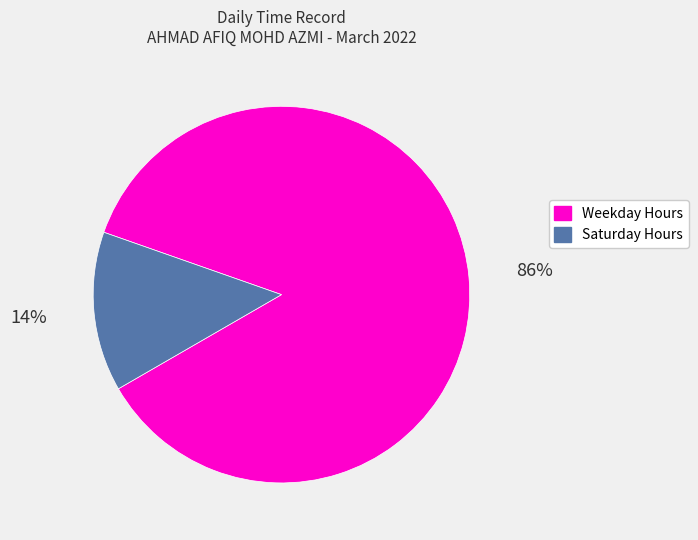

Is there any slice that represents more than half of the pie?

Yes